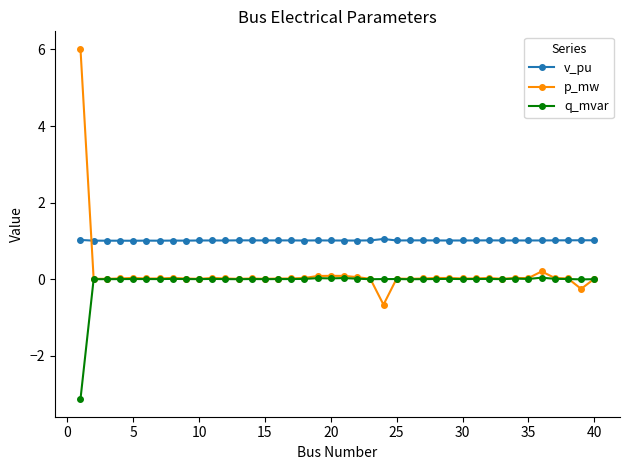

How many series are shown in this chart?

3